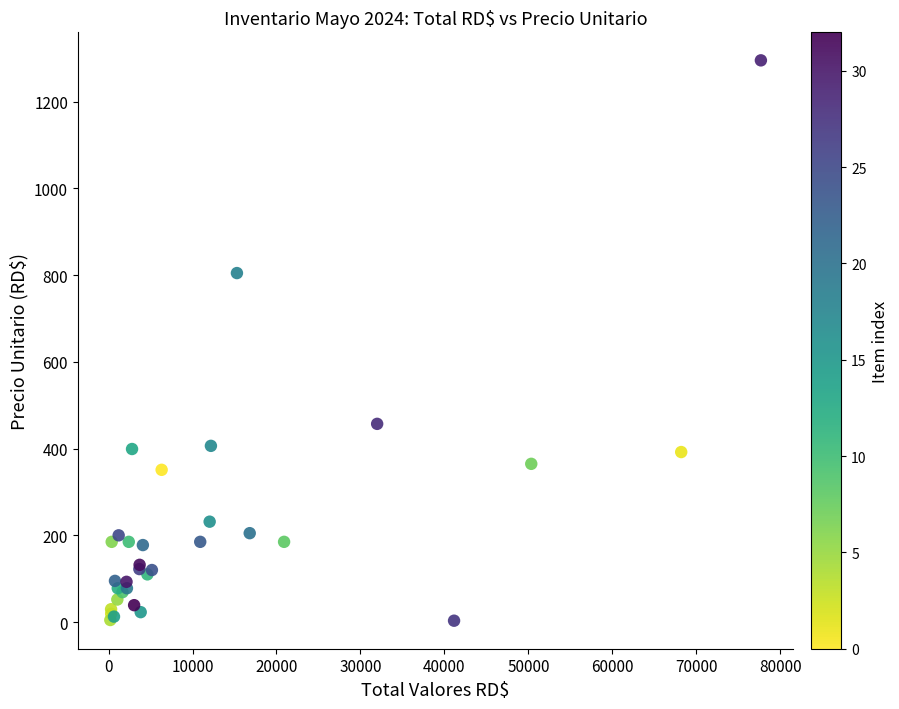

What Y value in the scatter plot is closest to 649?

804.6